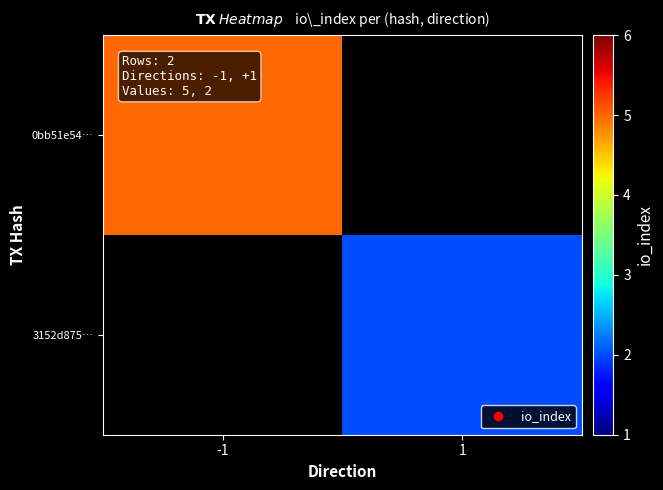

Between 1 and -1, which is larger?

-1